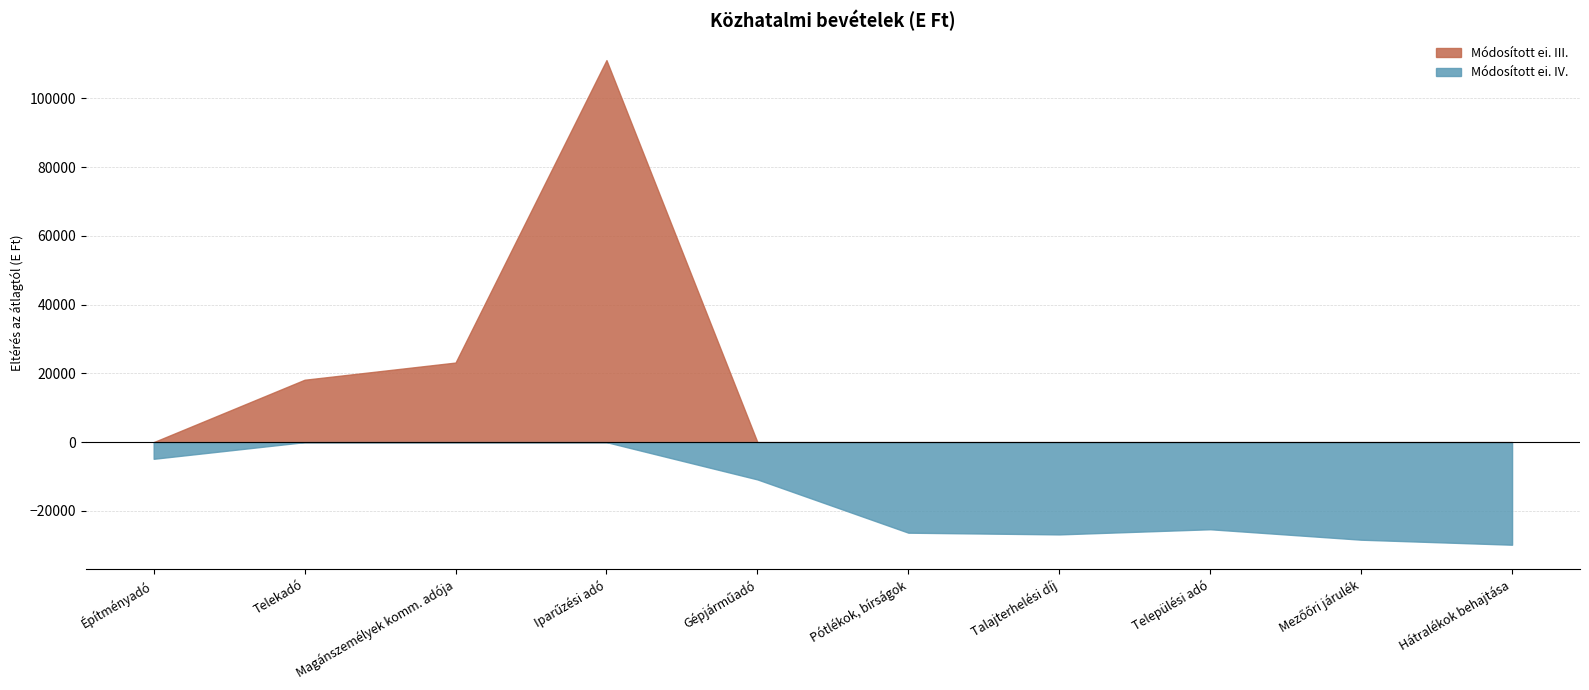

Which series has the largest range (max minus min)?

Módosított ei. III.